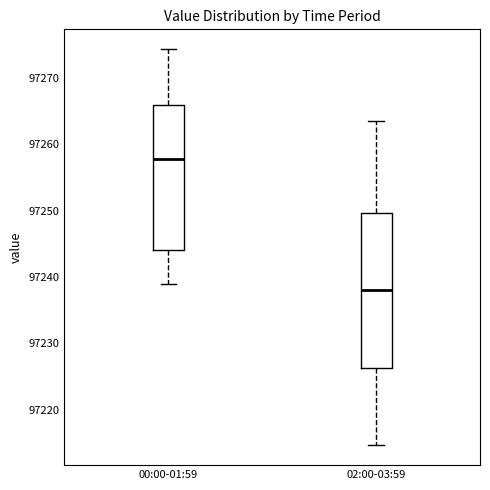

Comparing the boxes themselves (not the whiskers), which one is the tallest?

02:00-03:59